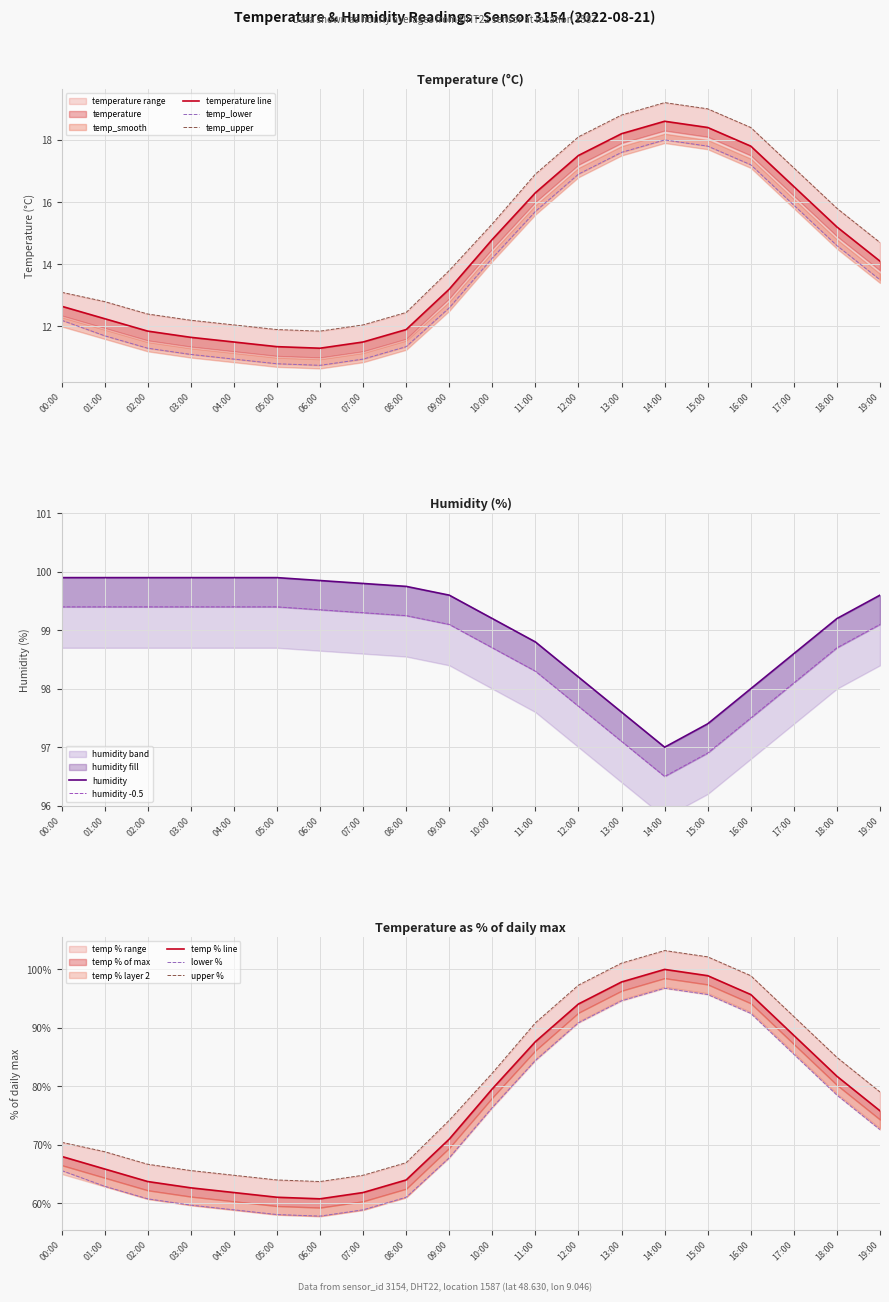

What is the total value across all series at 11:00?

235.3